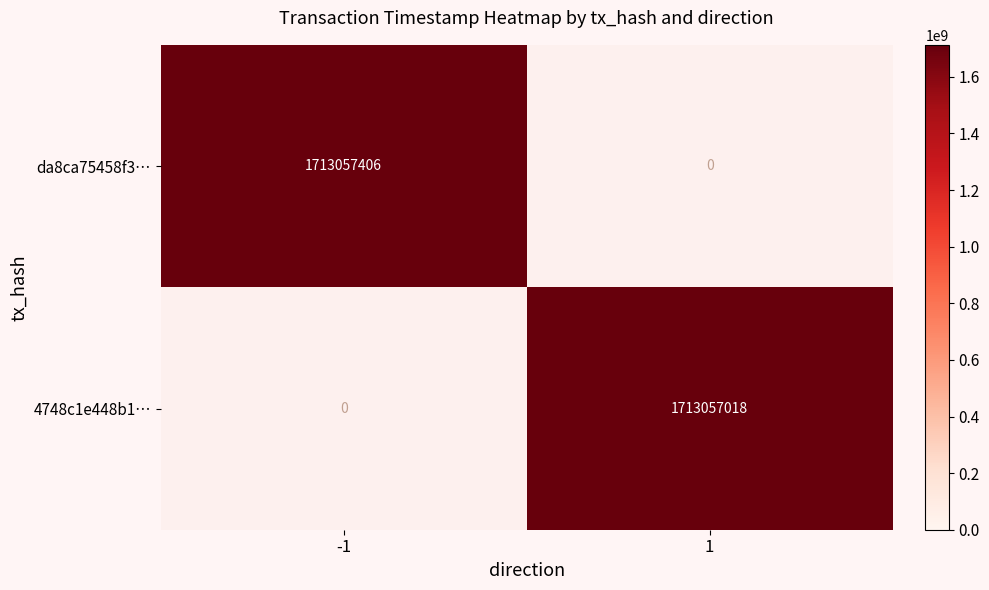

Is the value of 4748c1e448b13280928ae333f645c6ef5a744f3 at 1 greater than the value of da8ca75458f31aaba2b0c3b5c303e145ecec3b2 at 1?

Yes